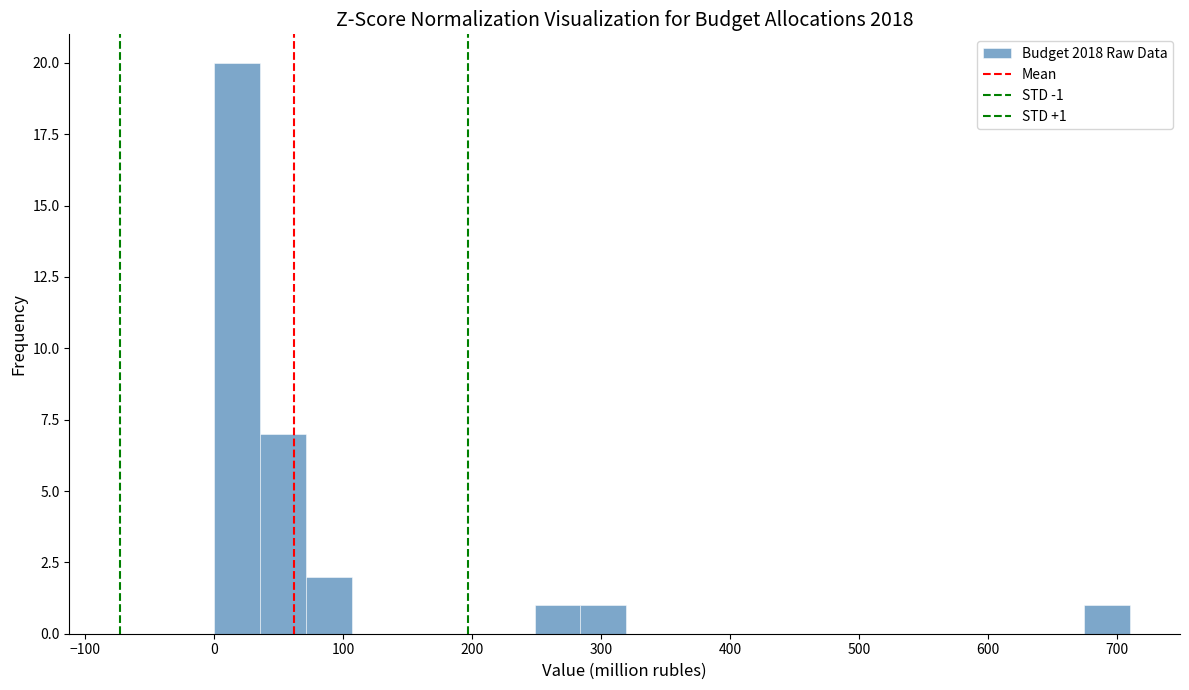

Read against the x-axis, roughly where is the centre of the tallest bar?

20